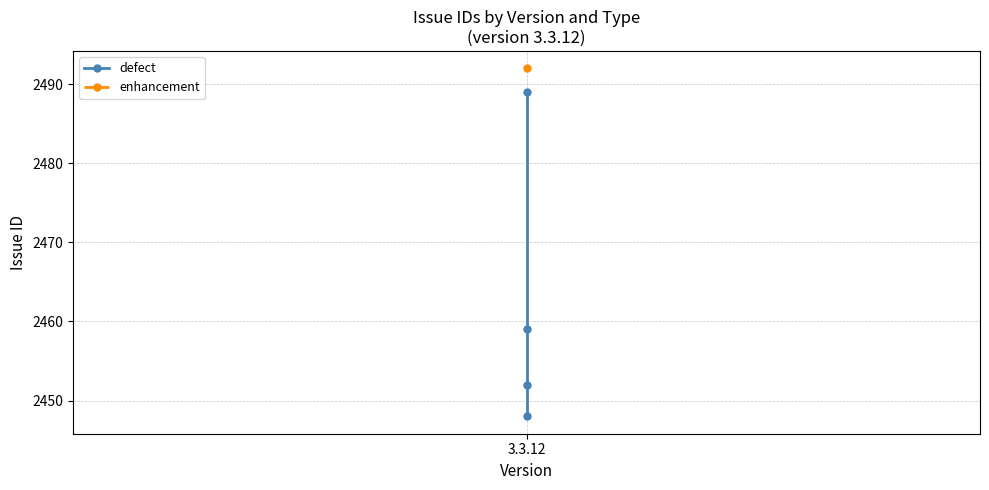

What is the difference between the maximum and minimum values?

41